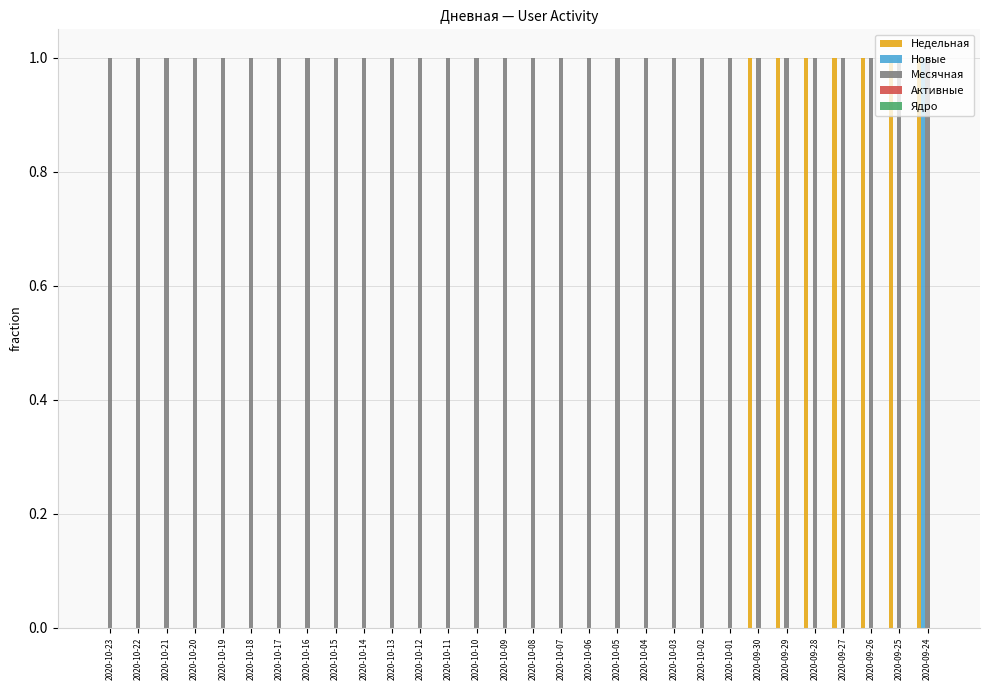

What is the spread (max minus min) of values at 2020-10-17?

1